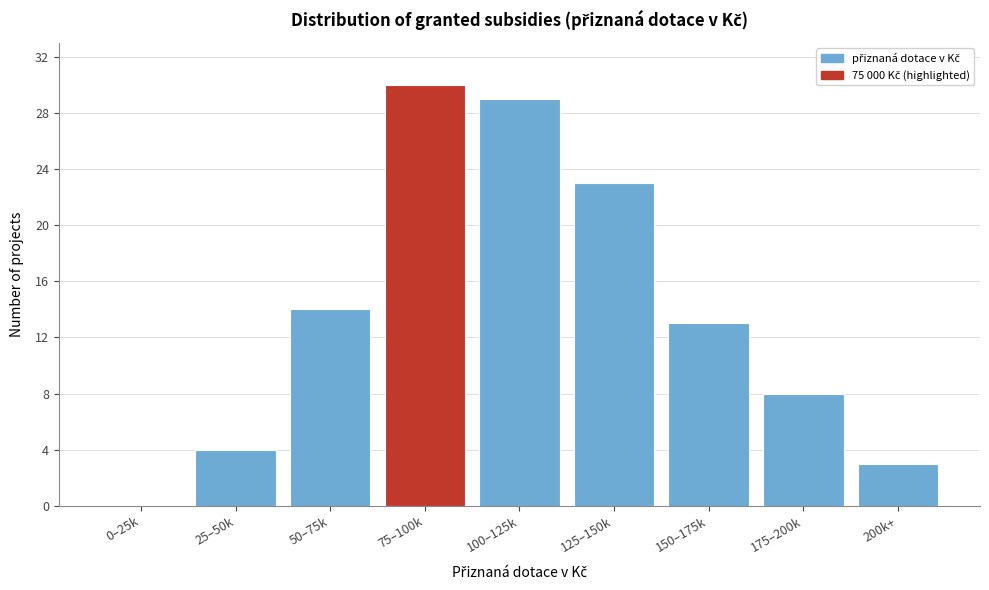

Reading right to left, transcribe all the data shown in this chart.

200k+=3	175–200k=8	150–175k=13	125–150k=23	100–125k=29	75–100k=30	50–75k=14	25–50k=4	0–25k=0